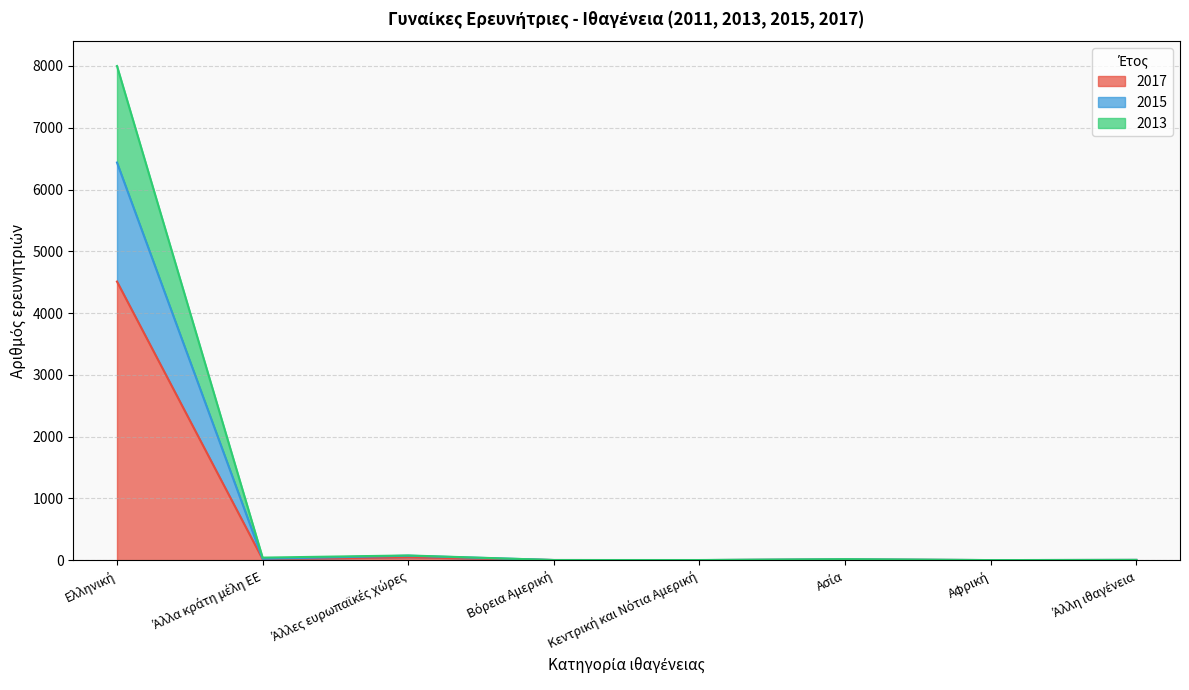

What position from the left is Ελληνική?

1